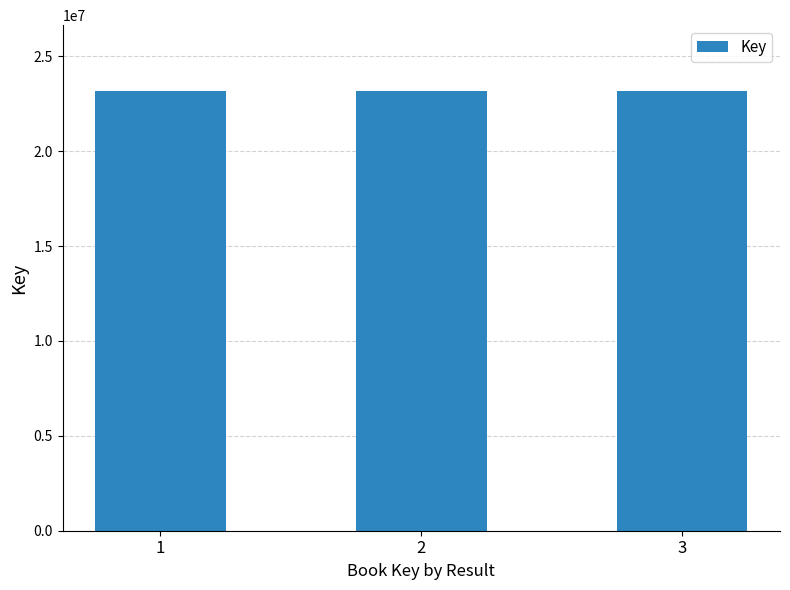

What is the smallest value displayed?

23161431